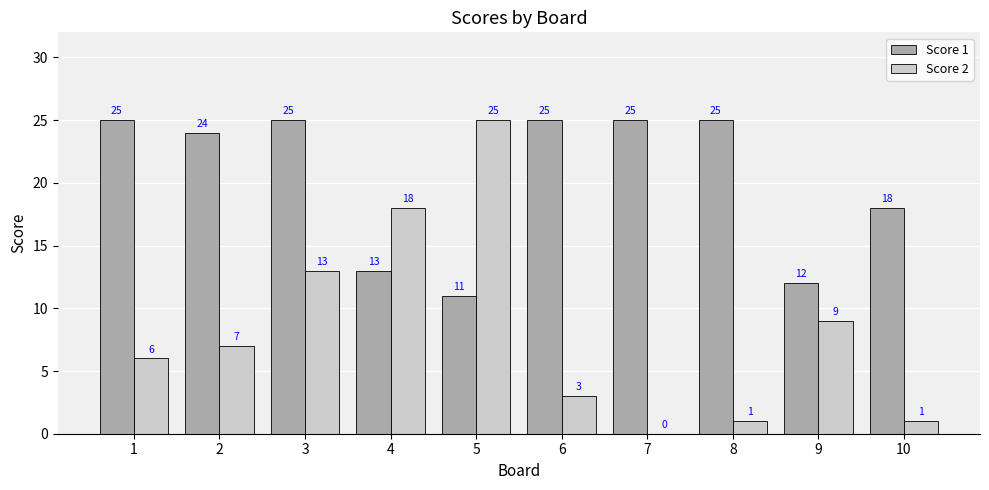

What is the greatest value displayed?

25